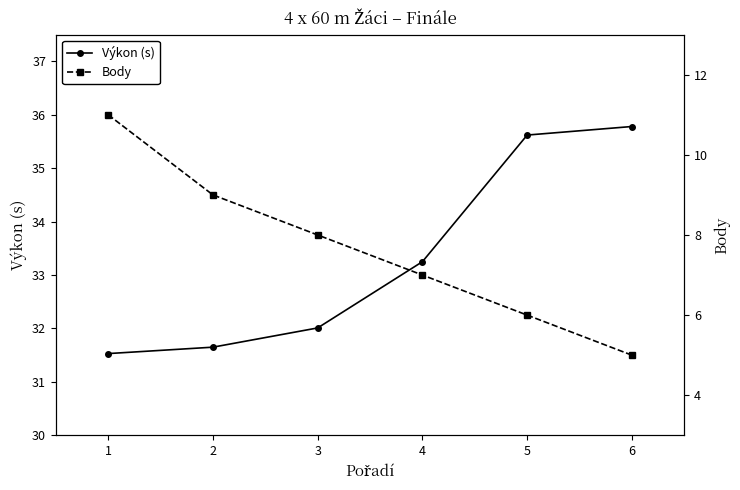

Is it true that Výkon (s) equals 61.1 at 6?

False